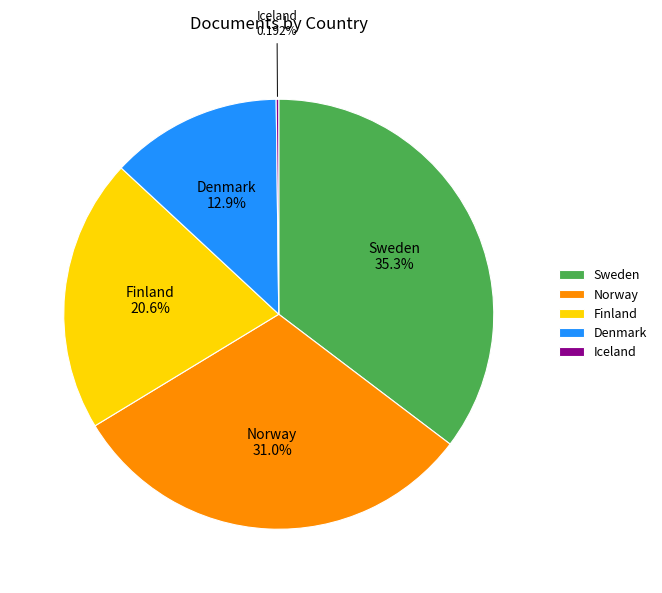

Does any single category account for the majority?

No